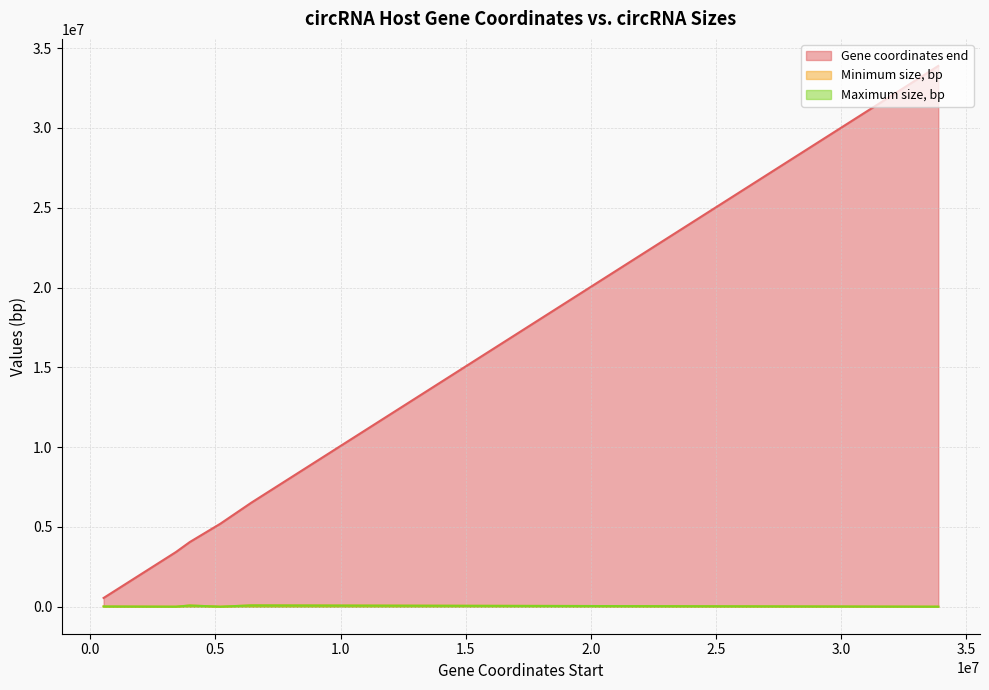

True or false: Maximum size, bp and Minimum size, bp intersect in this chart.

False